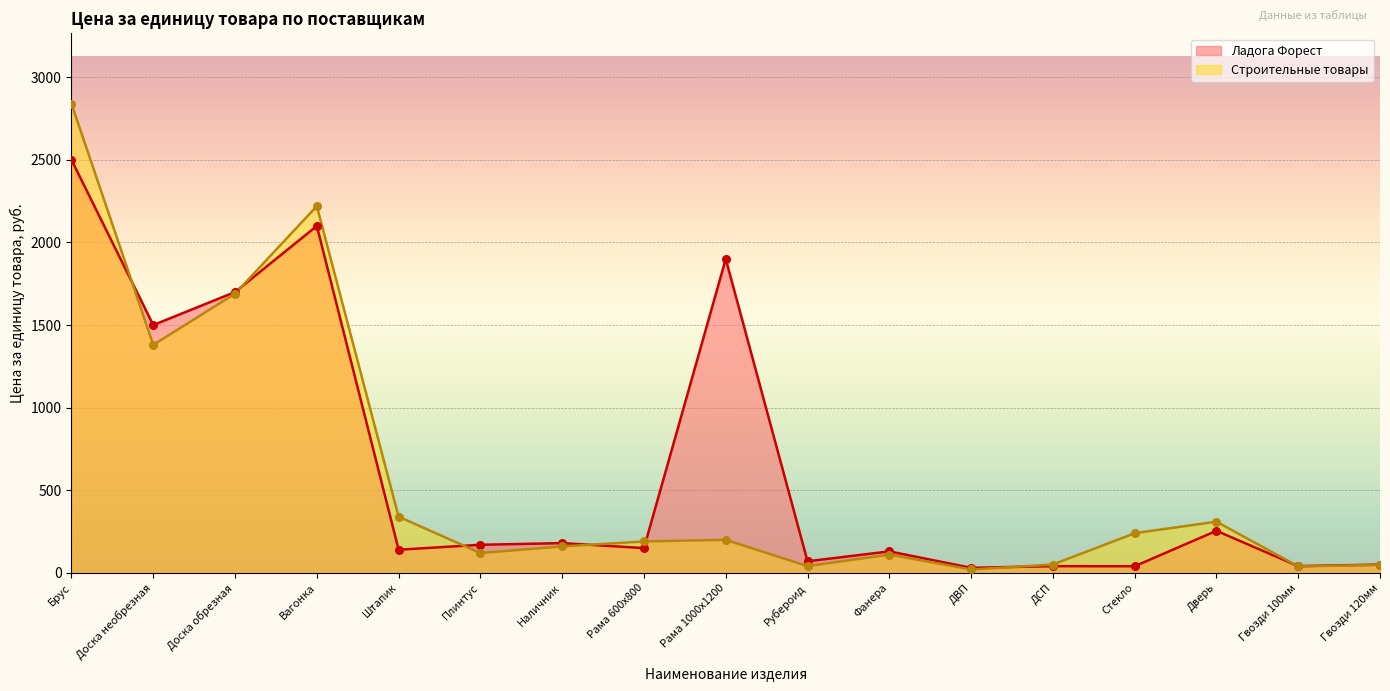

At how many categories does at least one series exceed 899?

5